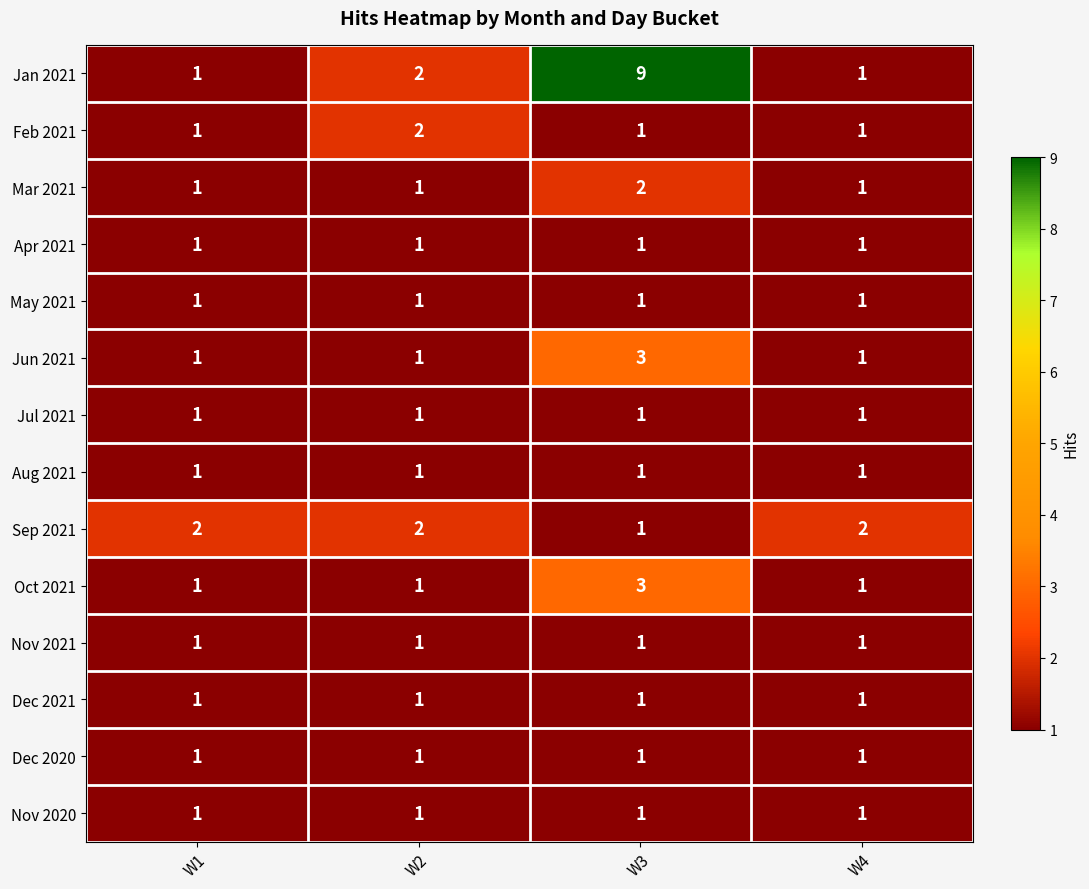

Which series has the largest total across all categories?

Jan 2021